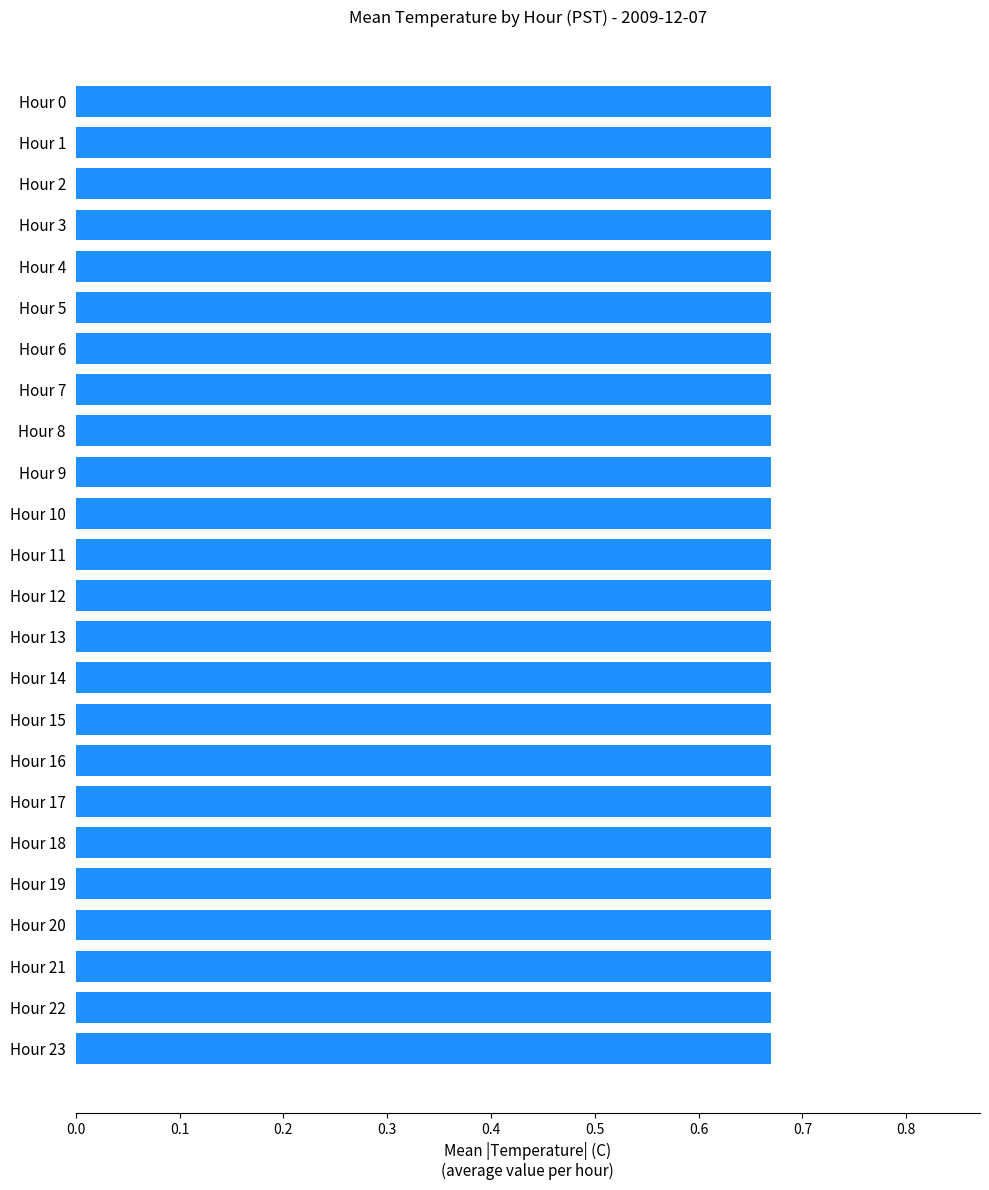

Rank the categories by value from lowest to highest.

Hour 23, Hour 22, Hour 21, Hour 20, Hour 19, Hour 18, Hour 17, Hour 16, Hour 15, Hour 14, Hour 13, Hour 12, Hour 11, Hour 10, Hour 9, Hour 8, Hour 7, Hour 6, Hour 5, Hour 4, Hour 3, Hour 2, Hour 1, Hour 0